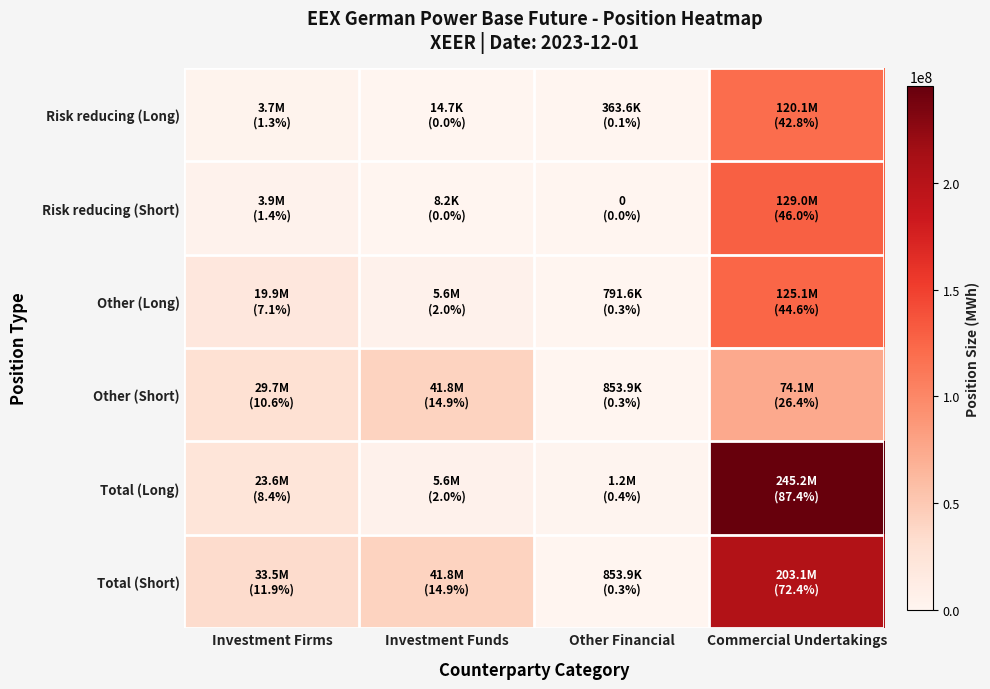

How many series are shown in this chart?

6